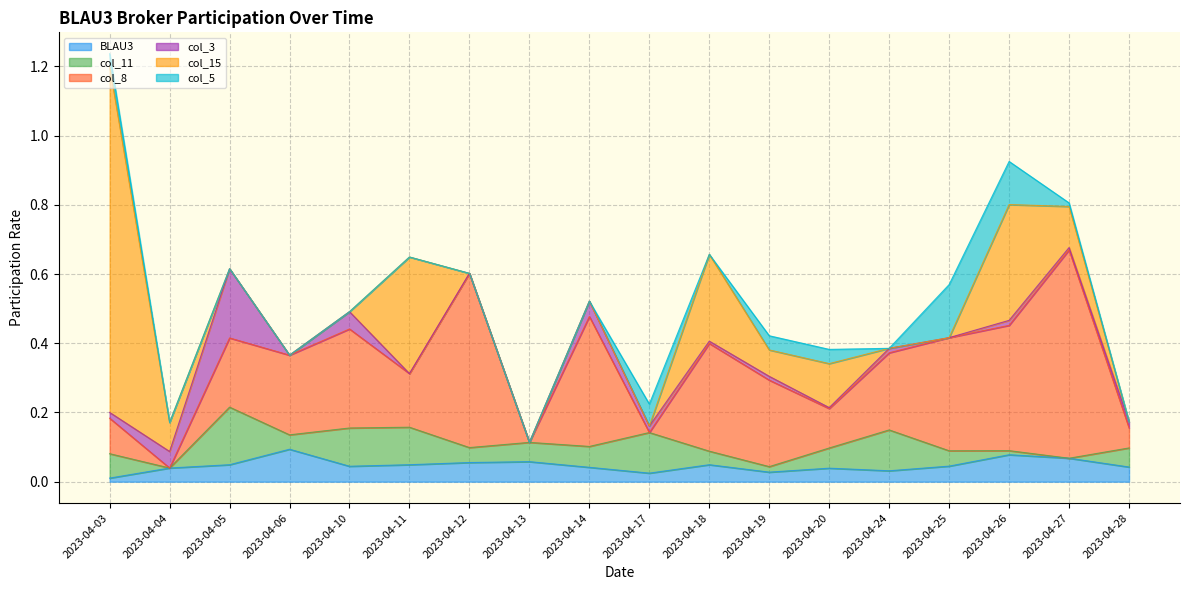

Between 2023-04-20 and 2023-04-25, which series saw the biggest shift?

col_8